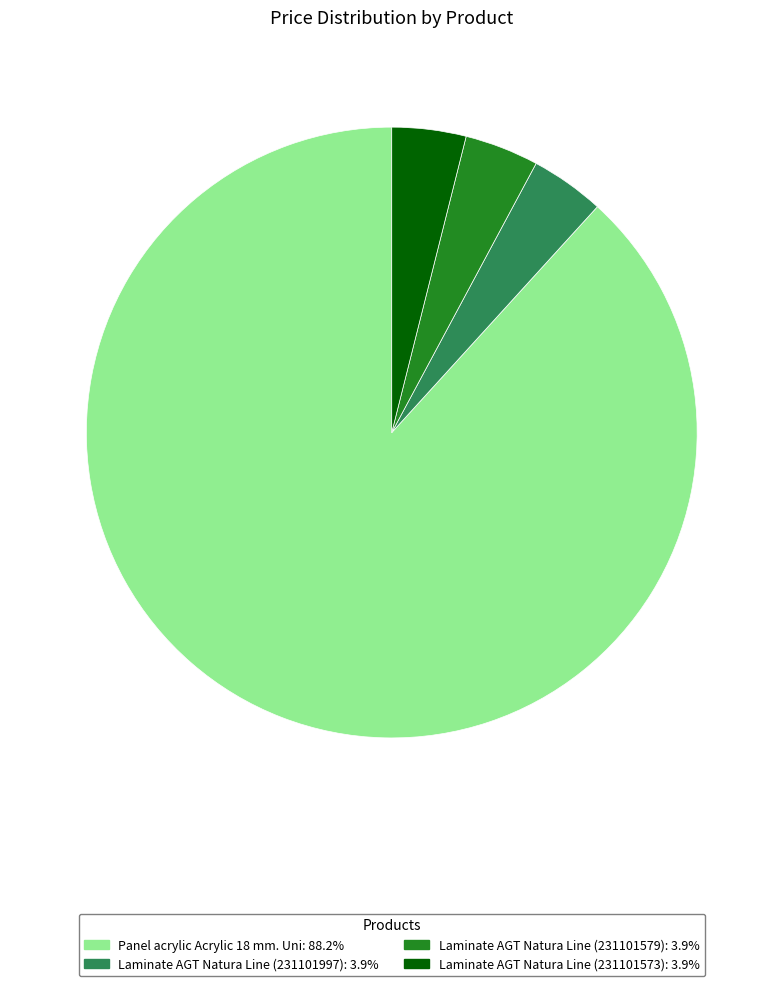

How many slices are in this pie chart?

4